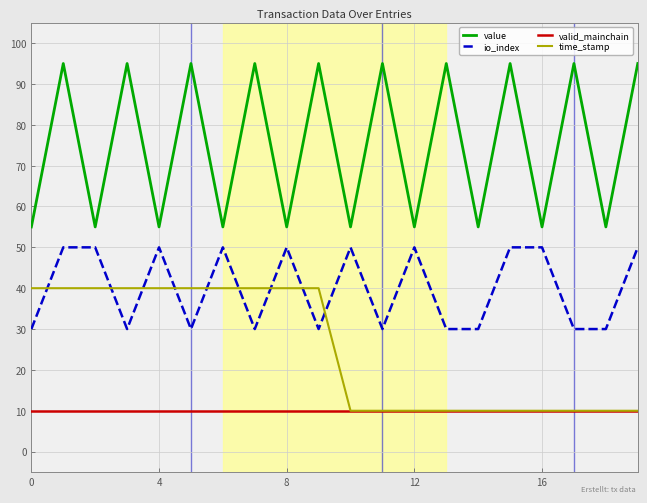

True or false: value and io_index cross at least once.

False